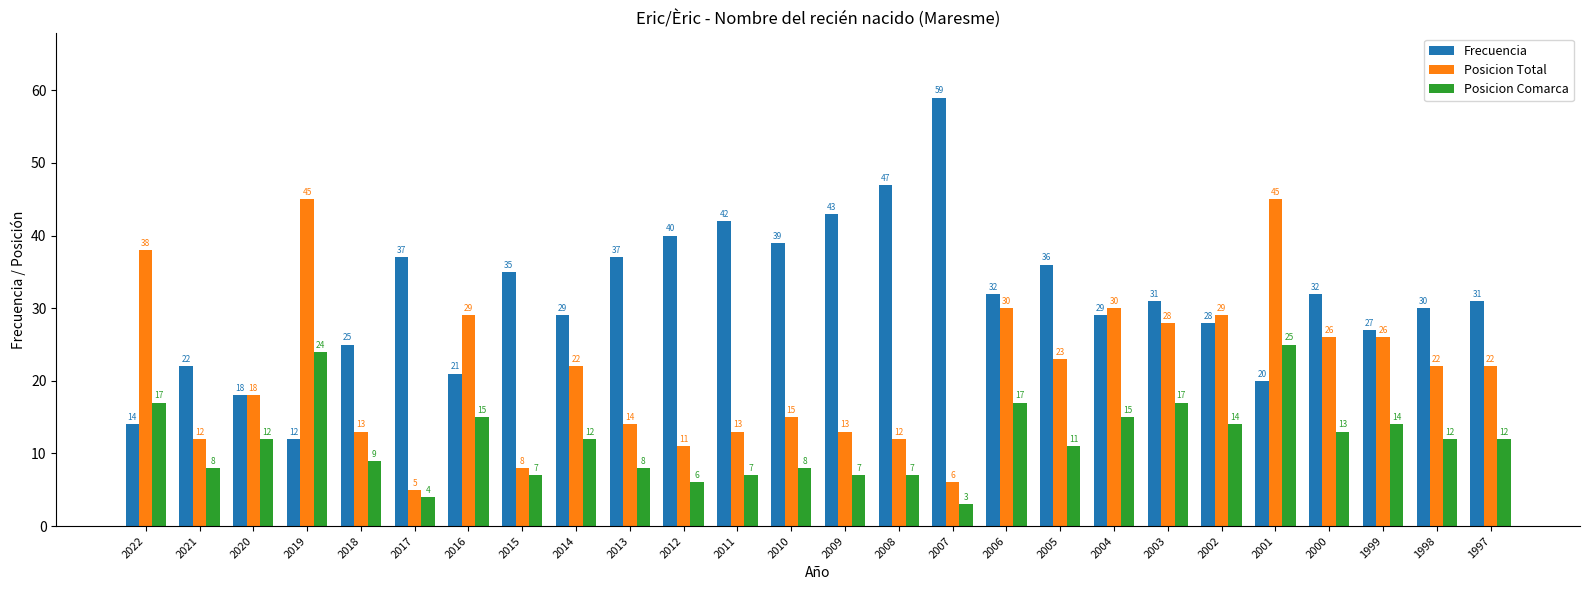

Which series has the largest range (max minus min)?

Frecuencia